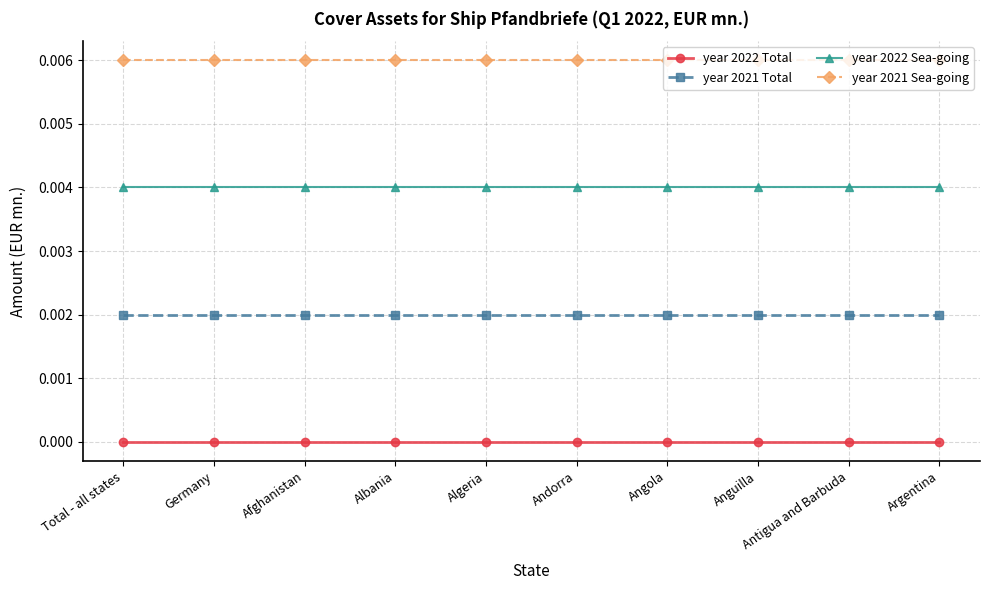

Which series has the largest total across all categories?

year 2021 Sea-going